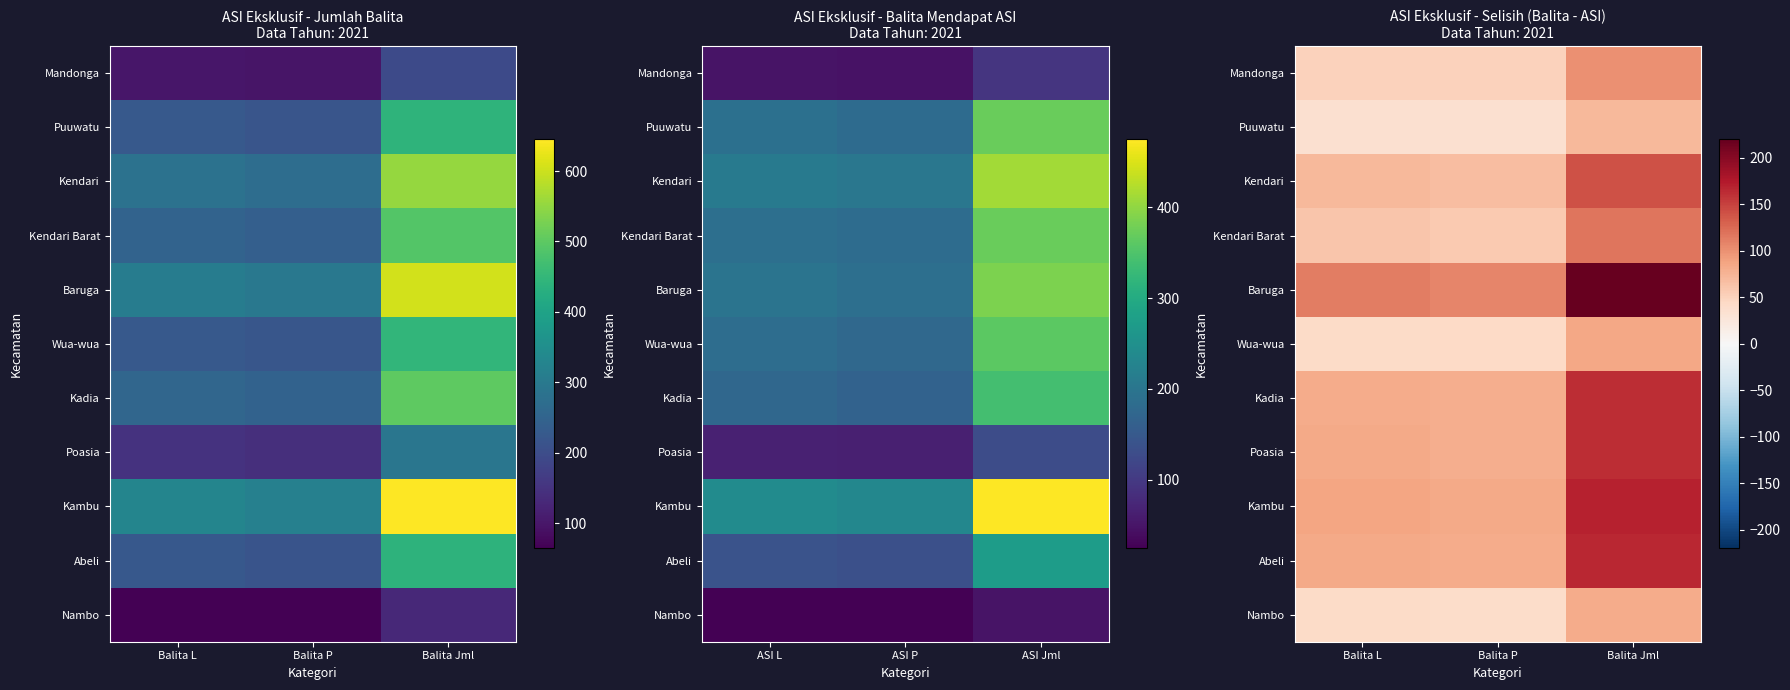

What is the spread (max minus min) of values at Balita Jml?

149